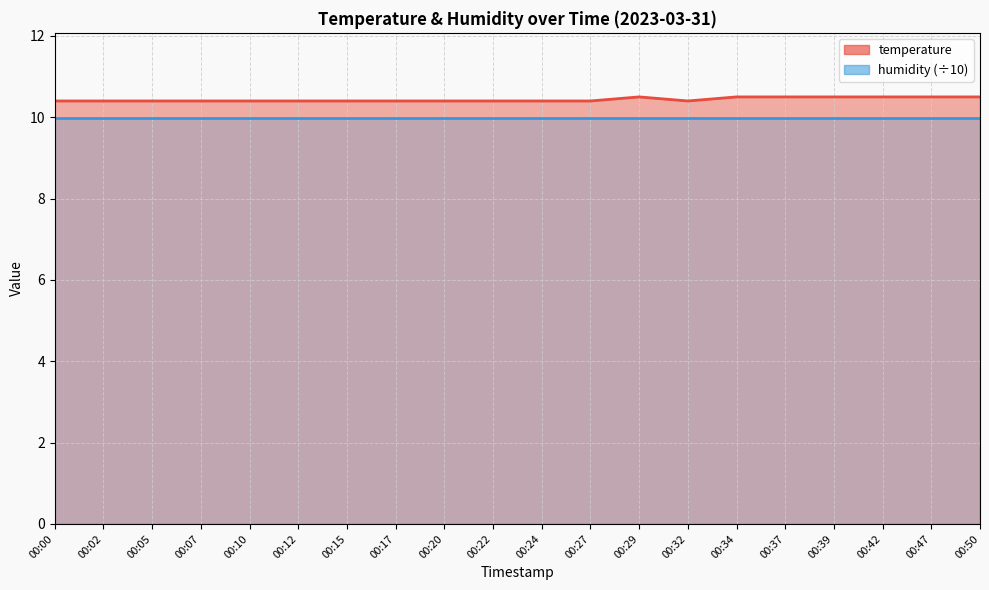

What value does the data have at 00:27?

10.4